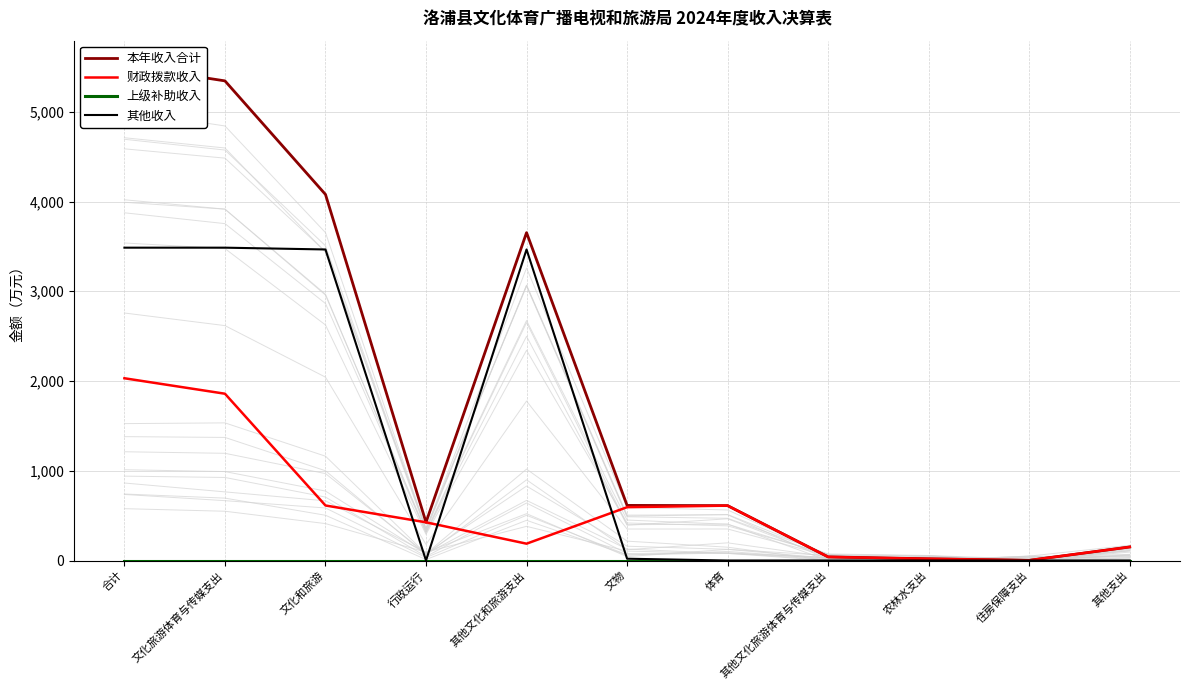

Is this an area chart (filled region under the line)?

No